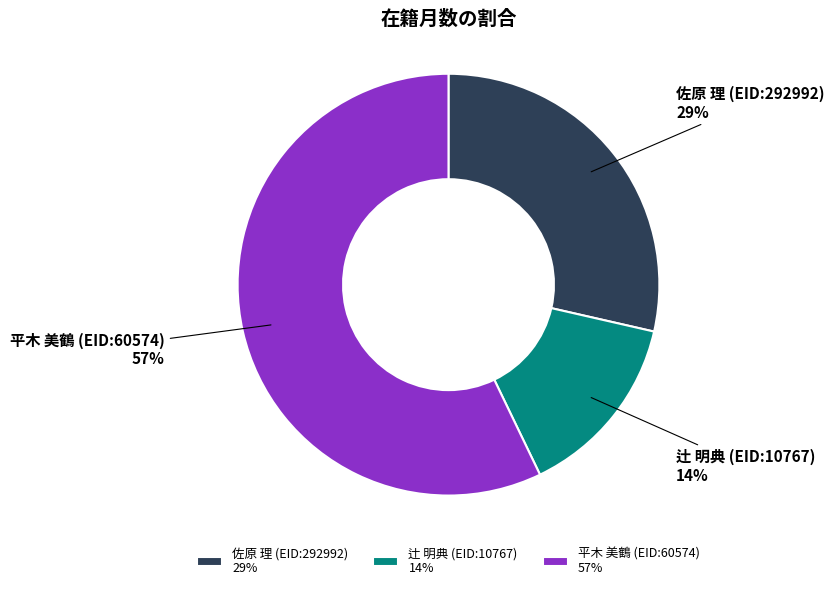

Between 平木 美鶴 (EID:60574) and 佐原 理 (EID:292992), which is larger?

平木 美鶴 (EID:60574)